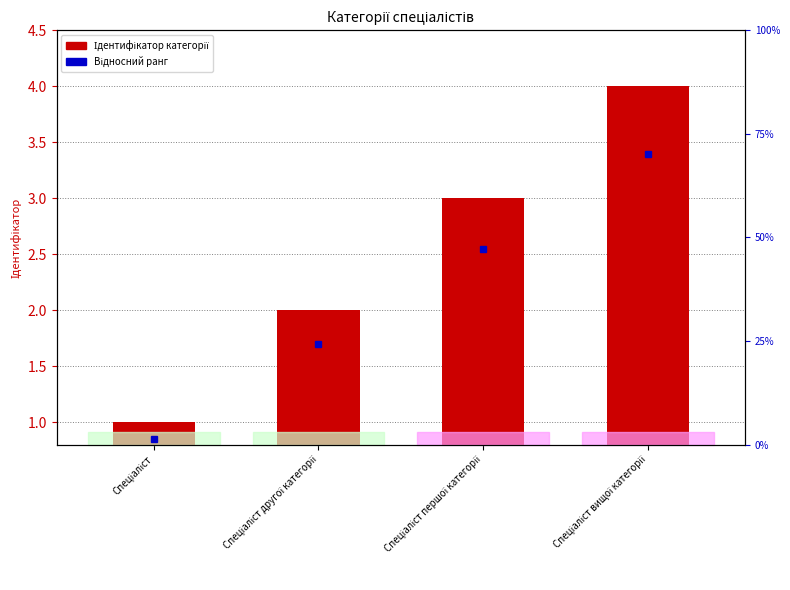

What is the difference between the values at Спеціаліст другої категорії and Спеціаліст першої категорії?

1.0